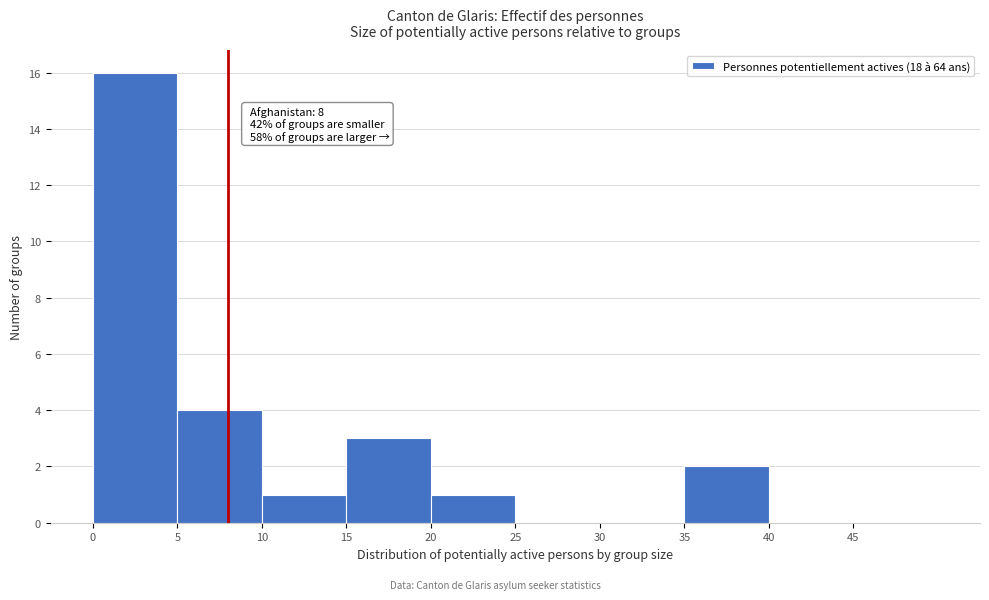

Over which range of the x-axis is the bar tallest?

0 to 5